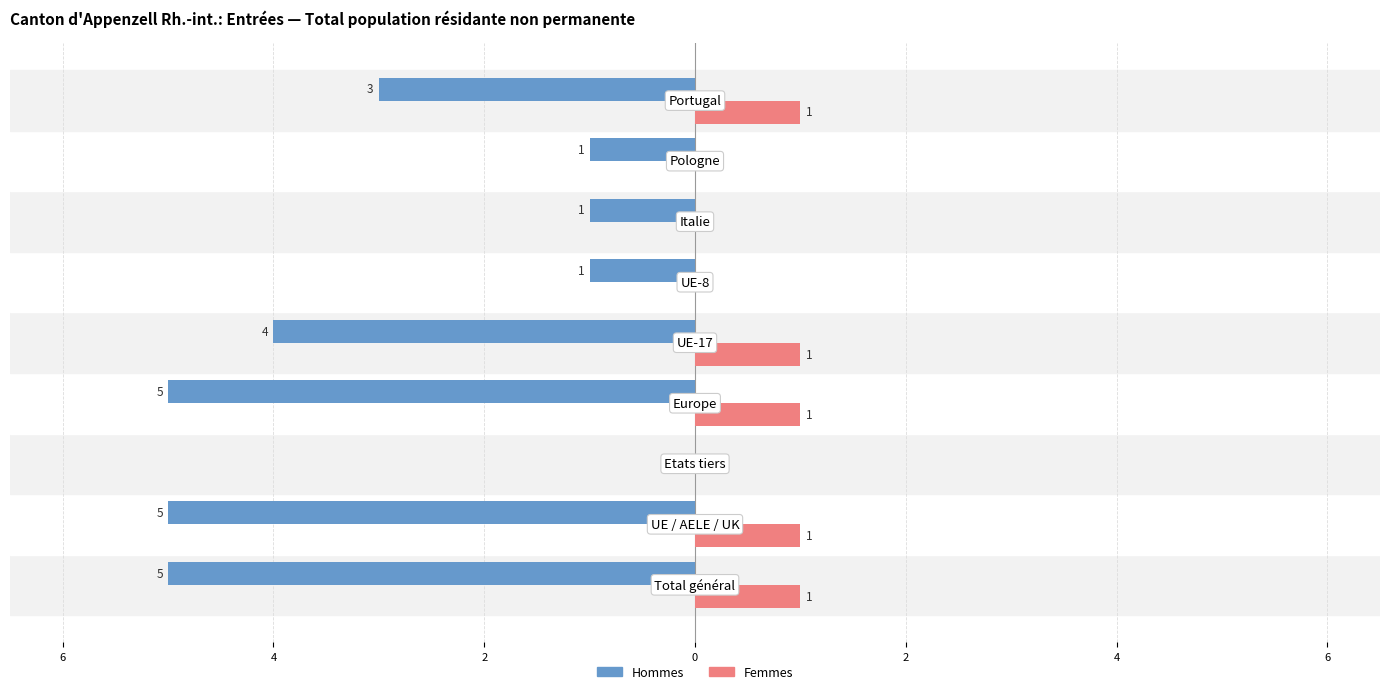

What are all the series names shown in the legend?

Hommes, Femmes